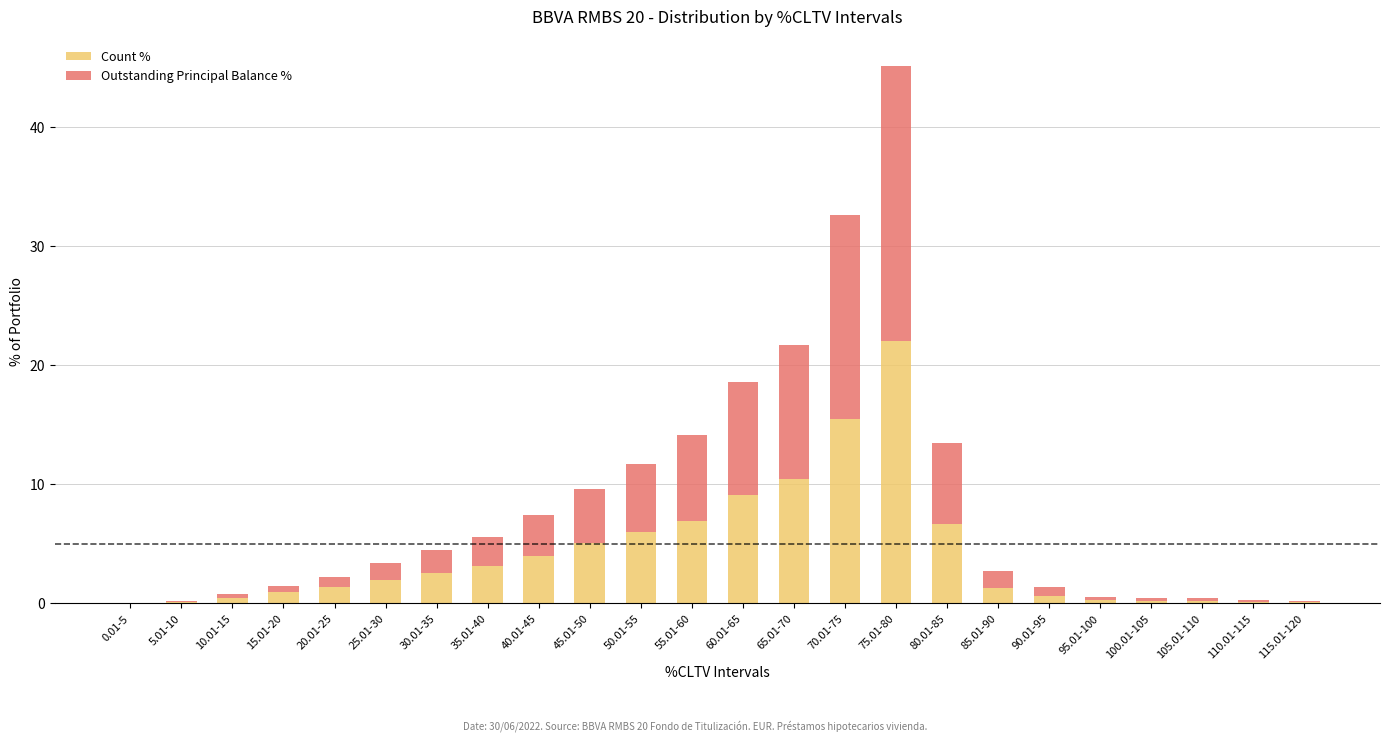

At which category is the sum across all series the highest?

75.01-80